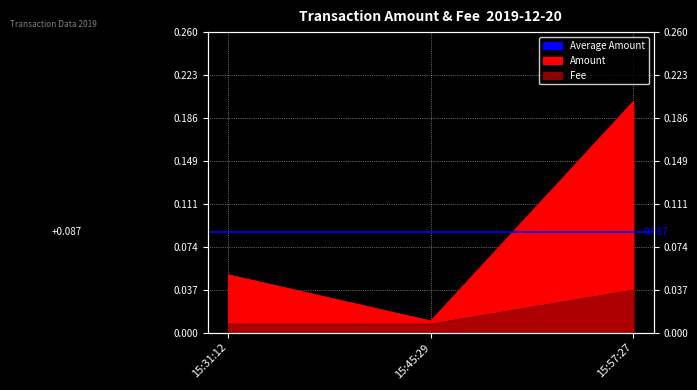

What is the label of the 1st point from the left?

15:31:12